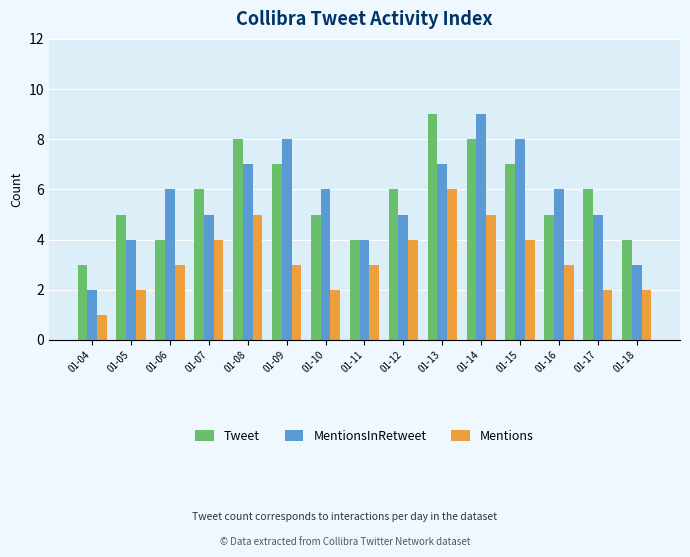

What is the lowest value of the Tweet series?

3